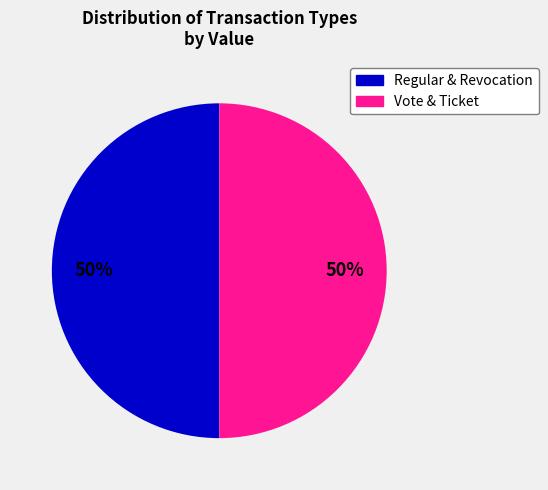

To the nearest percent, what is the average slice percentage?

50%